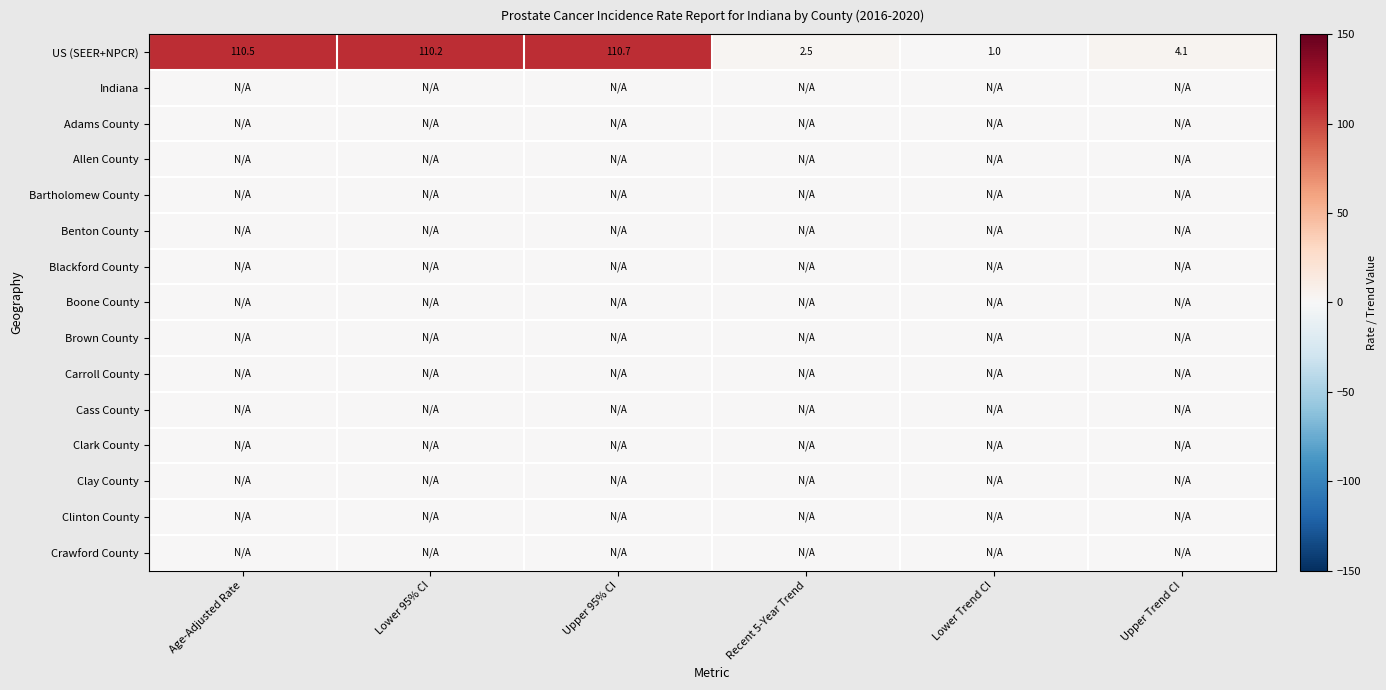

The US (SEER+NPCR) series shows 56.9 at Upper 95% CI. True or false?

False